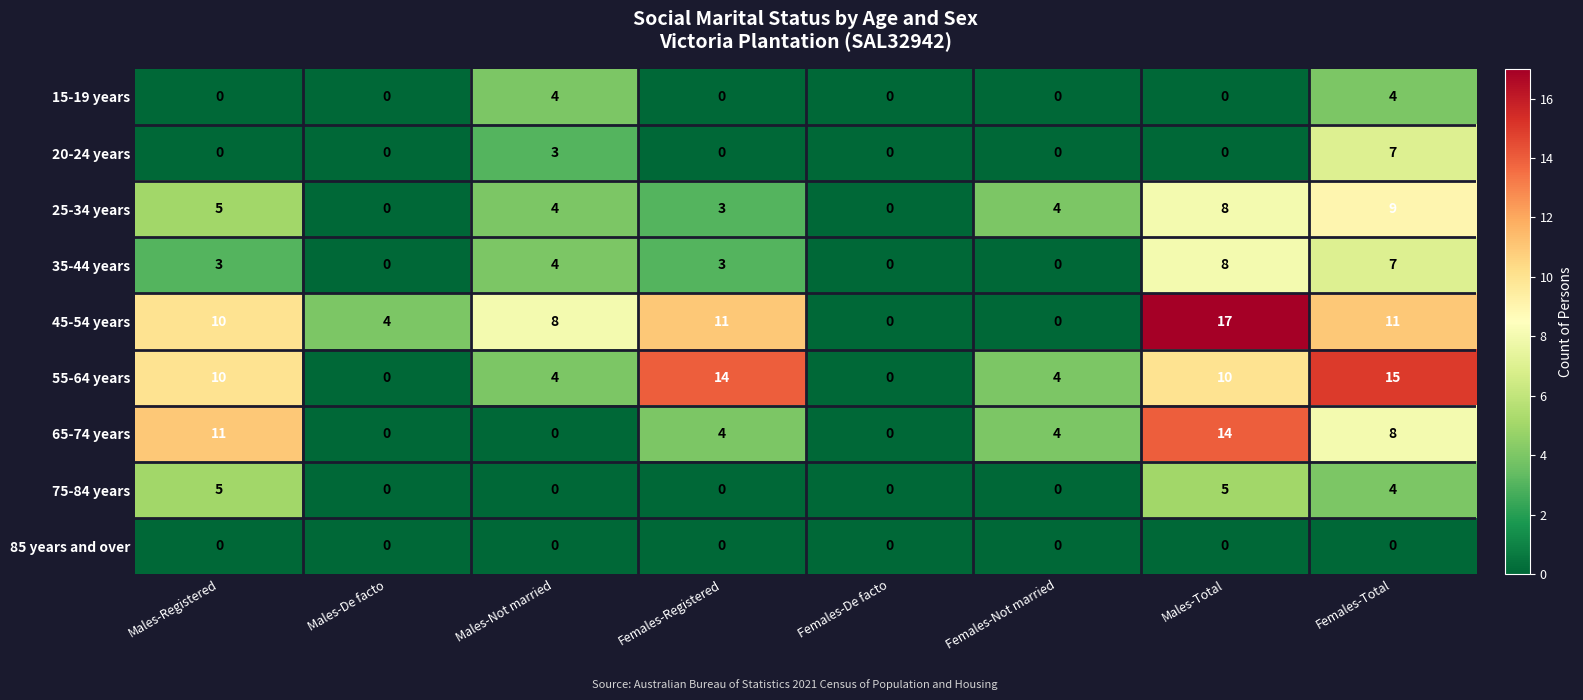

Which series has the widest spread of values?

45-54 years